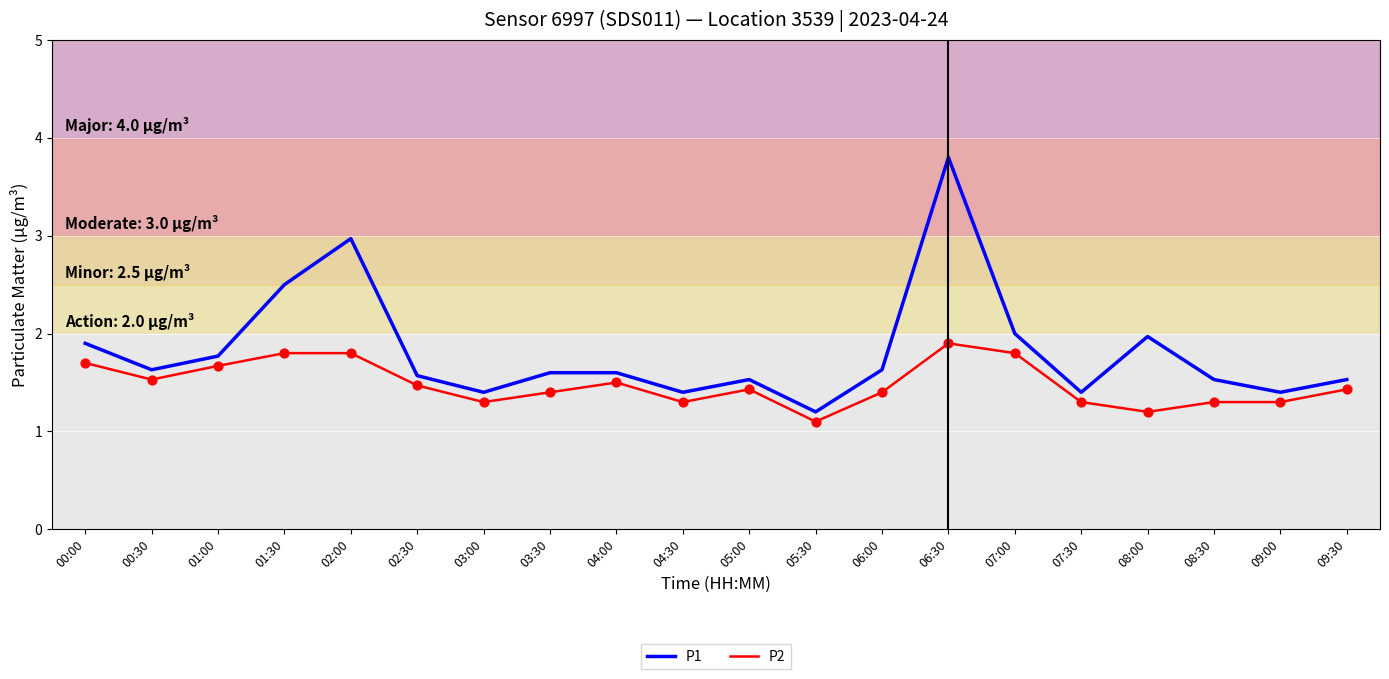

Is the value of P2 at 02:30 greater than the value of P1 at 02:30?

No